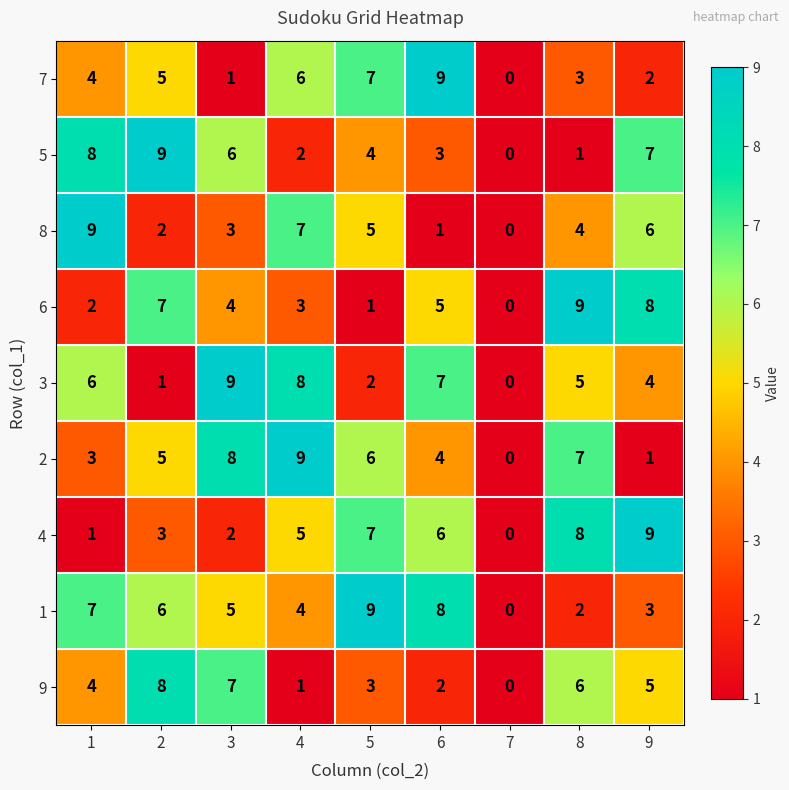

What is the sum of the 7 values at 5 and 1?

11